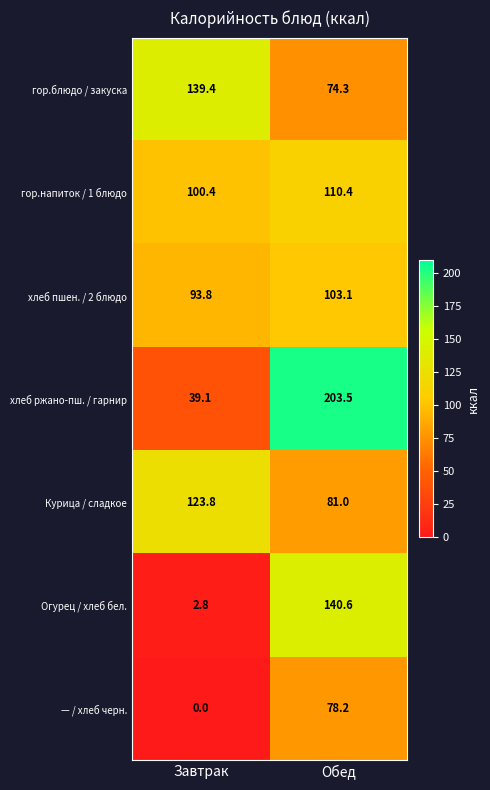

Which series has the widest spread of values?

хлеб ржано-пш. / гарнир